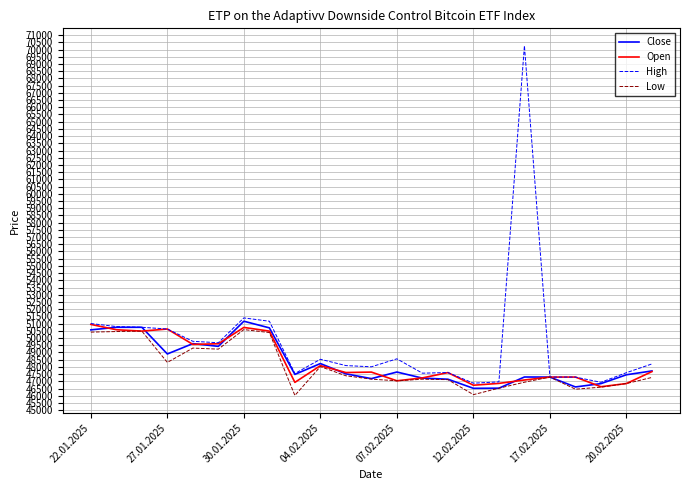

What is the minimum value for Low?

46020